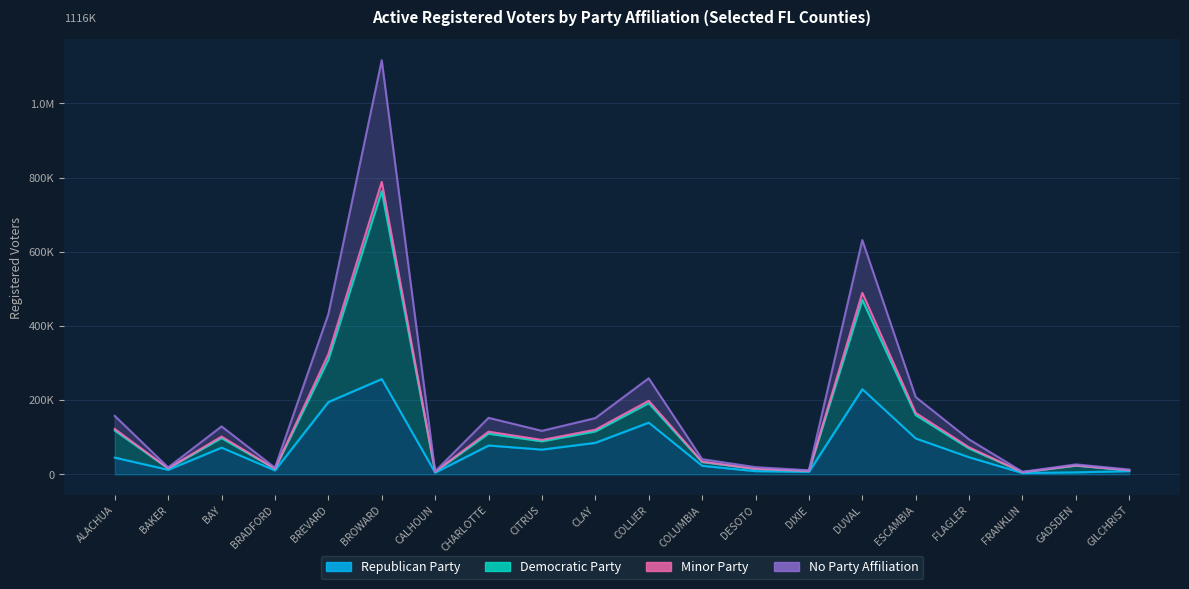

How many interior local valleys does the No Party Affiliation series have?

6